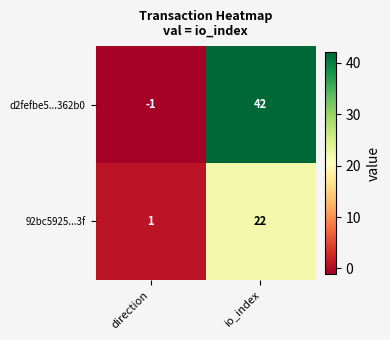

The d2fefbe5...362b0 series shows 42 at io_index. True or false?

True